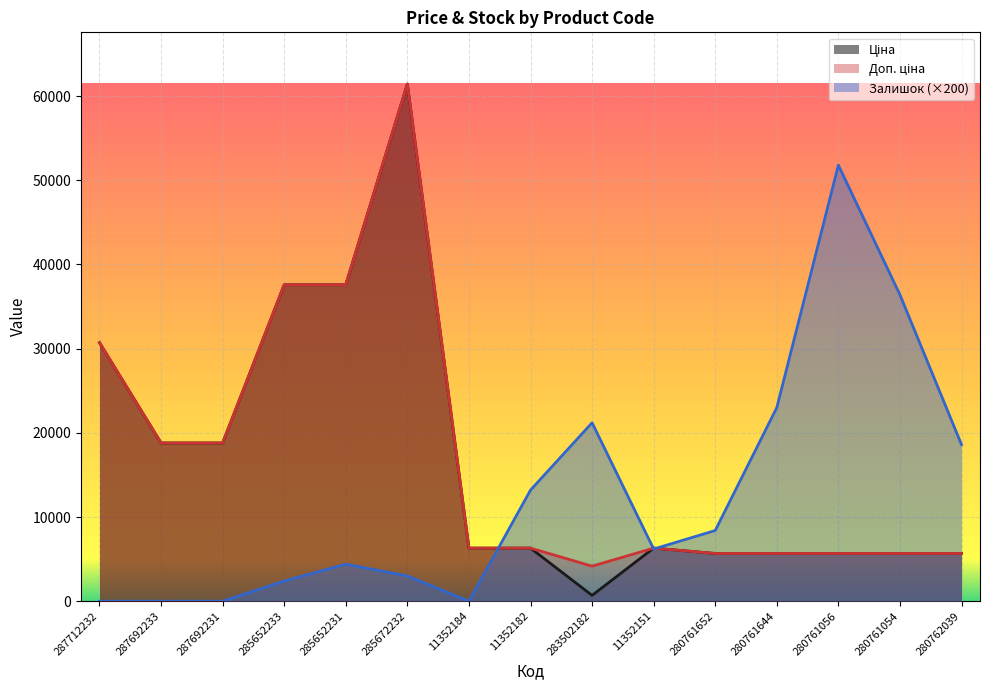

List the series in order of their peak value, highest first.

Ціна, Доп. ціна, Залишок